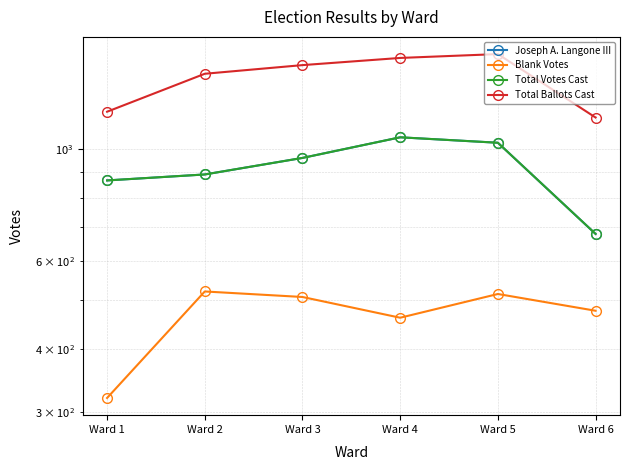

What is the sum of the Total Votes Cast values at Ward 6 and Ward 3?

1638